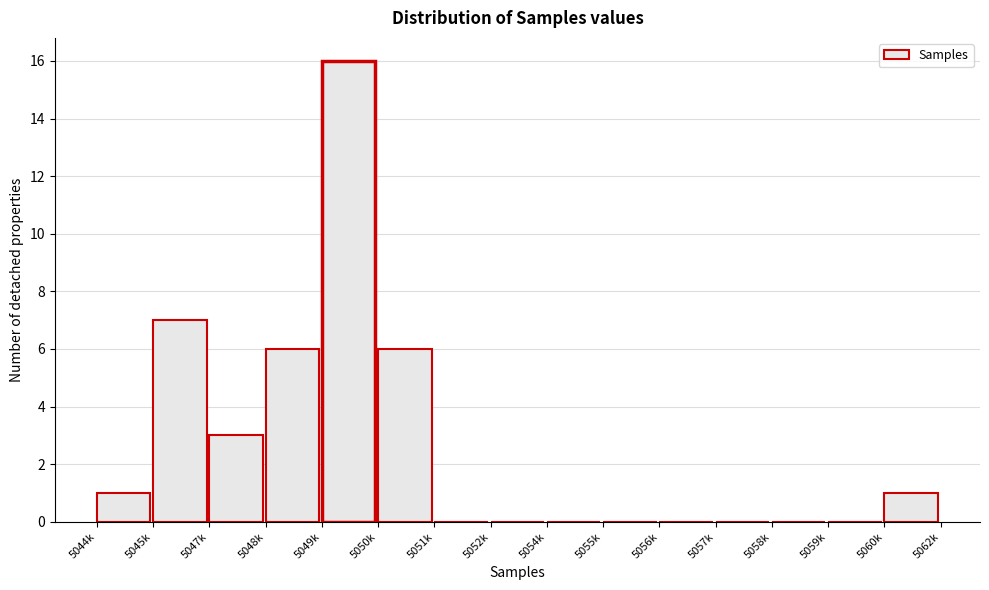

Reading left to right, what are all the values shown in this chart?

5044k=1	5045k=7	5047k=3	5048k=6	5049k=16	5050k=6	5051k=0	5052k=0	5054k=0	5055k=0	5056k=0	5057k=0	5058k=0	5059k=0	5060k=1